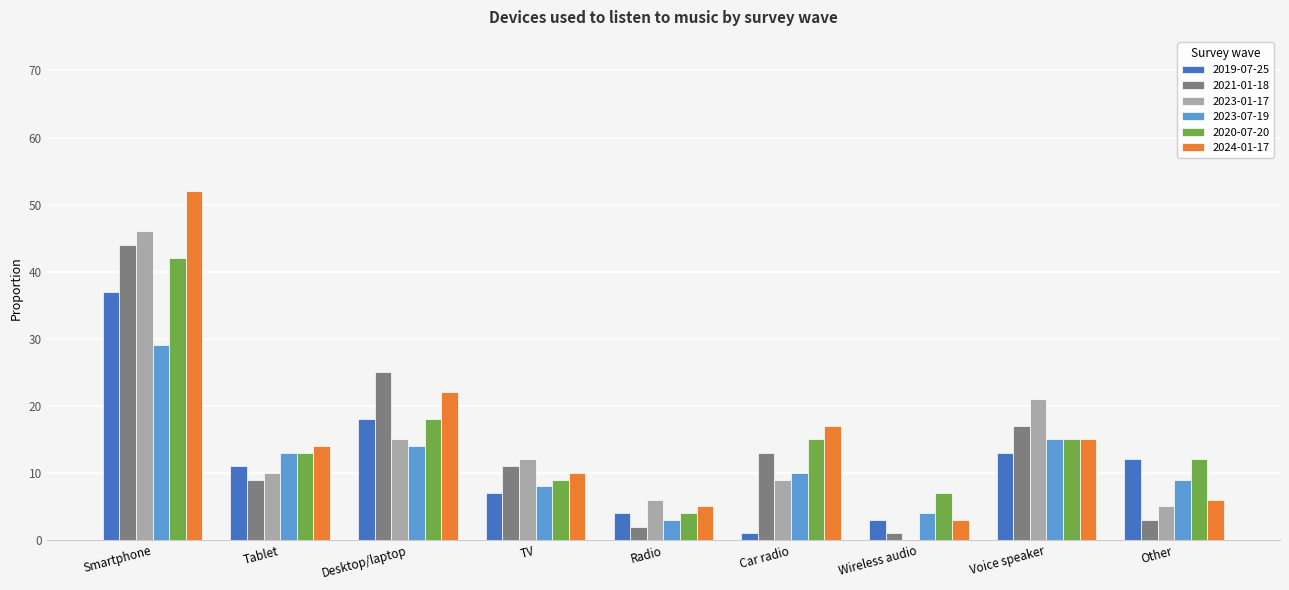

Between Smartphone and Car radio, which is larger?

Smartphone